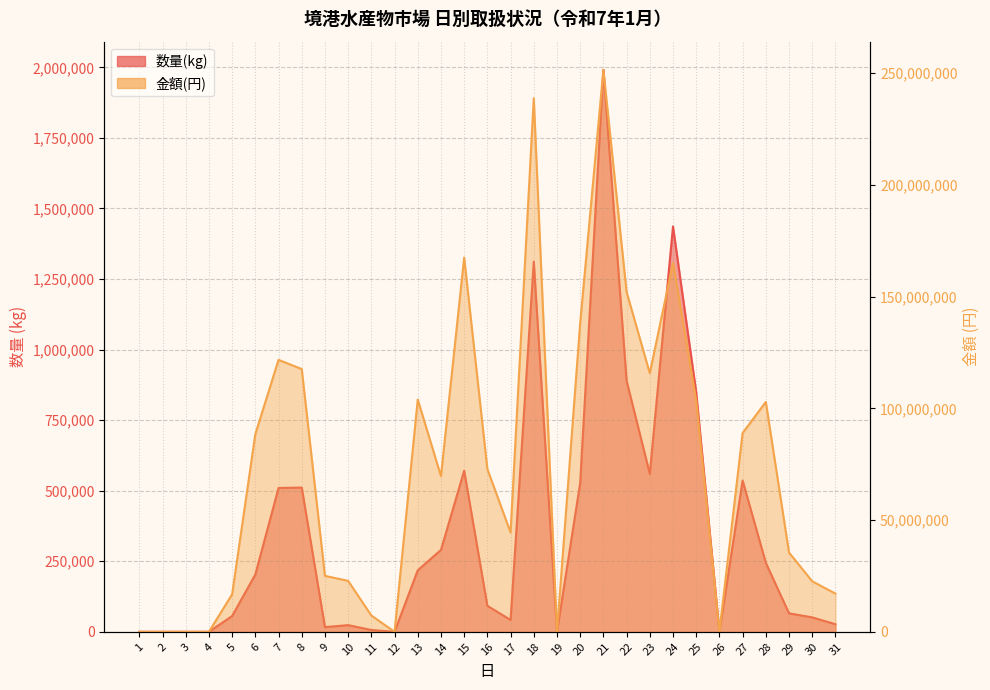

What is the average value of the 数量(kg) series?

355768